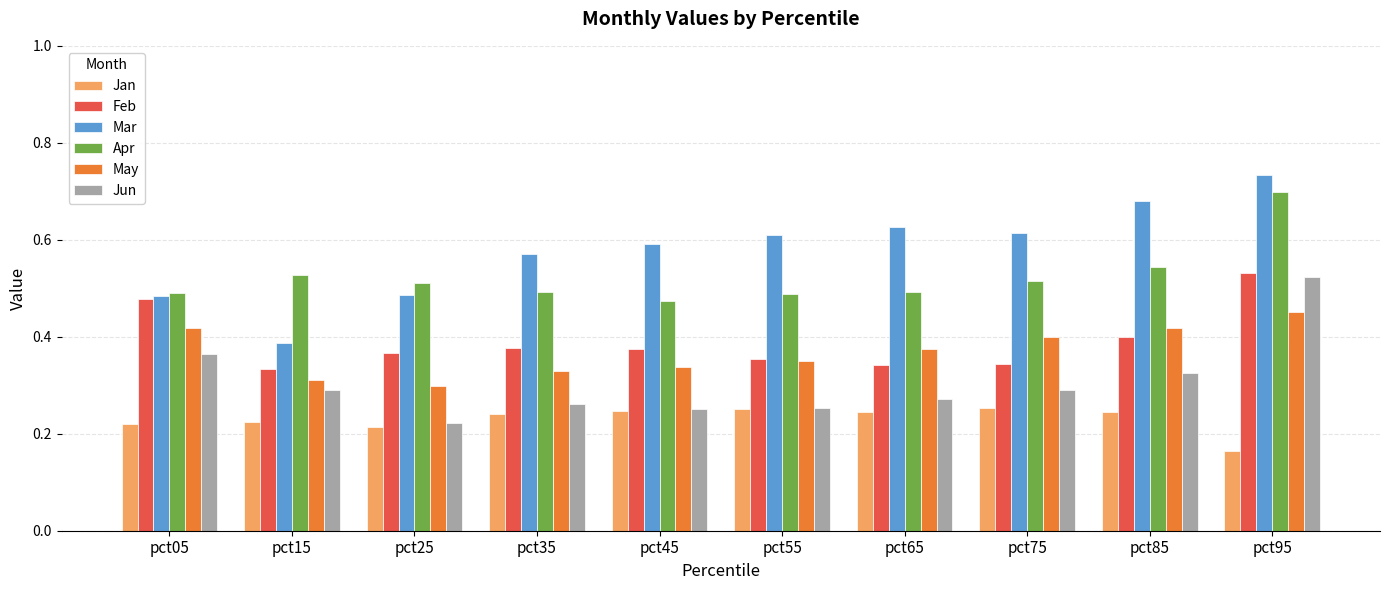

What is the sum of the May values at pct05 and pct85?

0.8